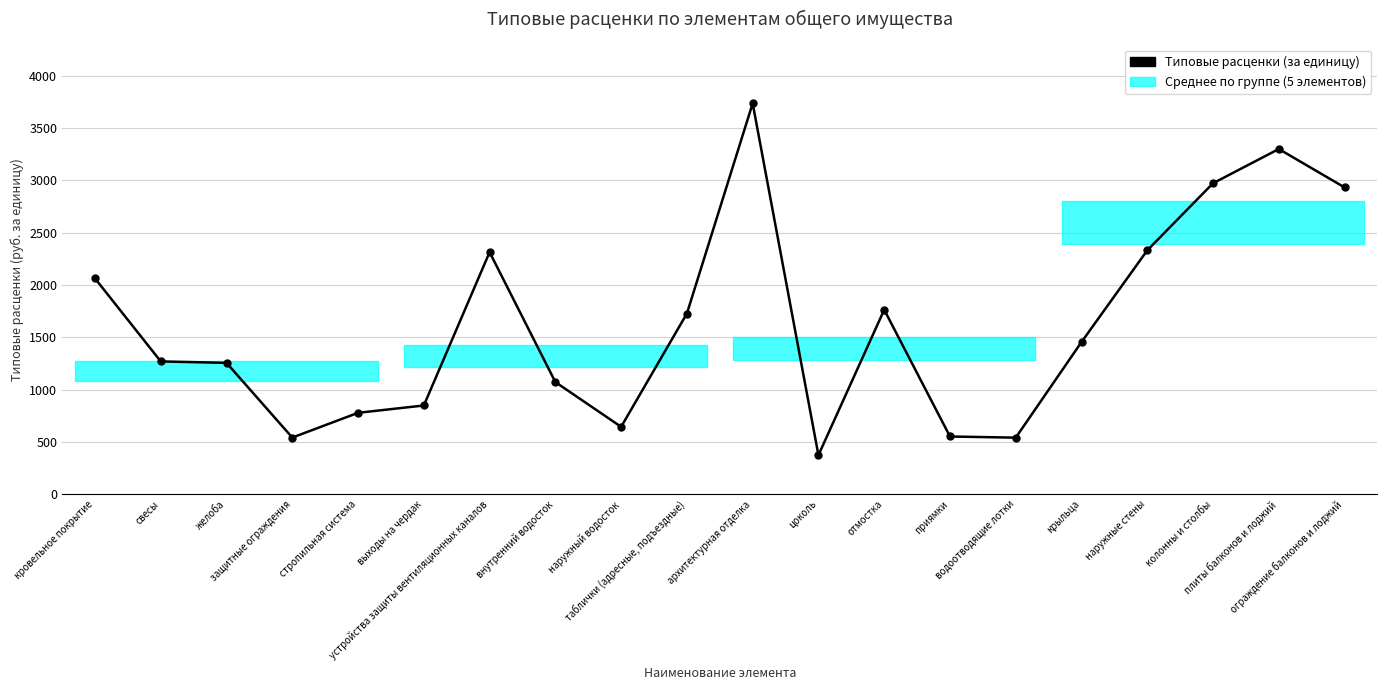

How many data points are less than 1454?

10